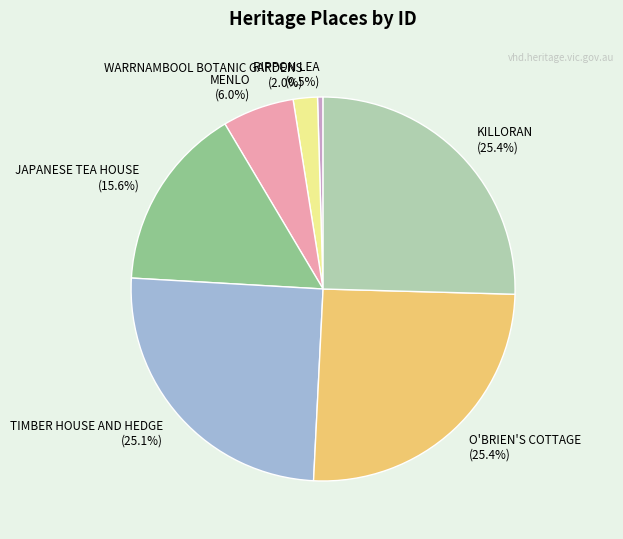

What is the total percentage of JAPANESE TEA HOUSE and MENLO?

21.6%